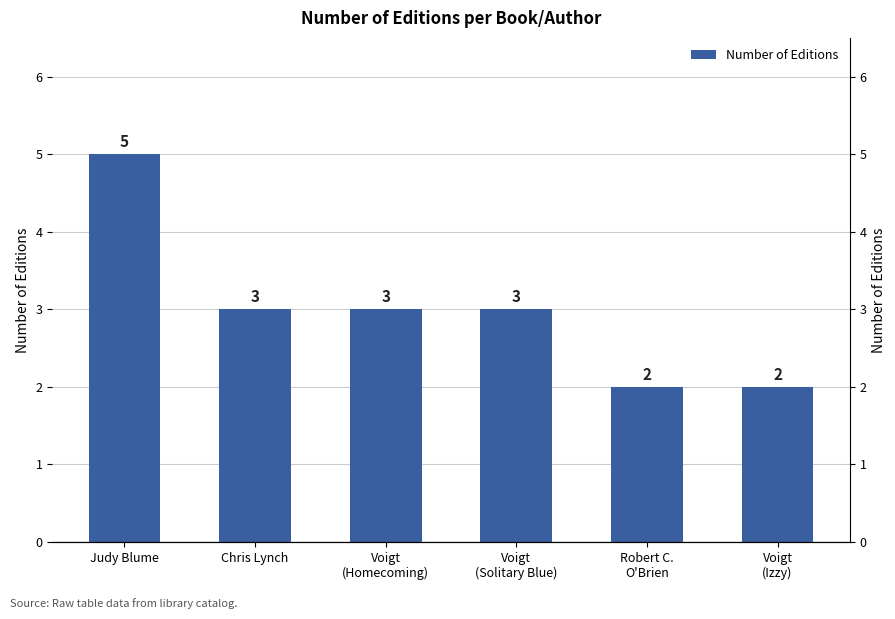

What is the smallest value displayed?

2